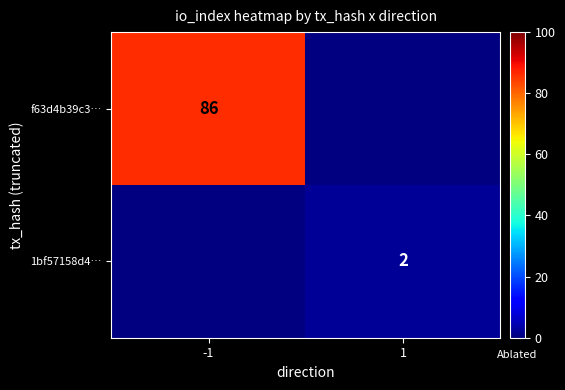

Is it true that 1bf57158d4… equals 2 at 1?

True